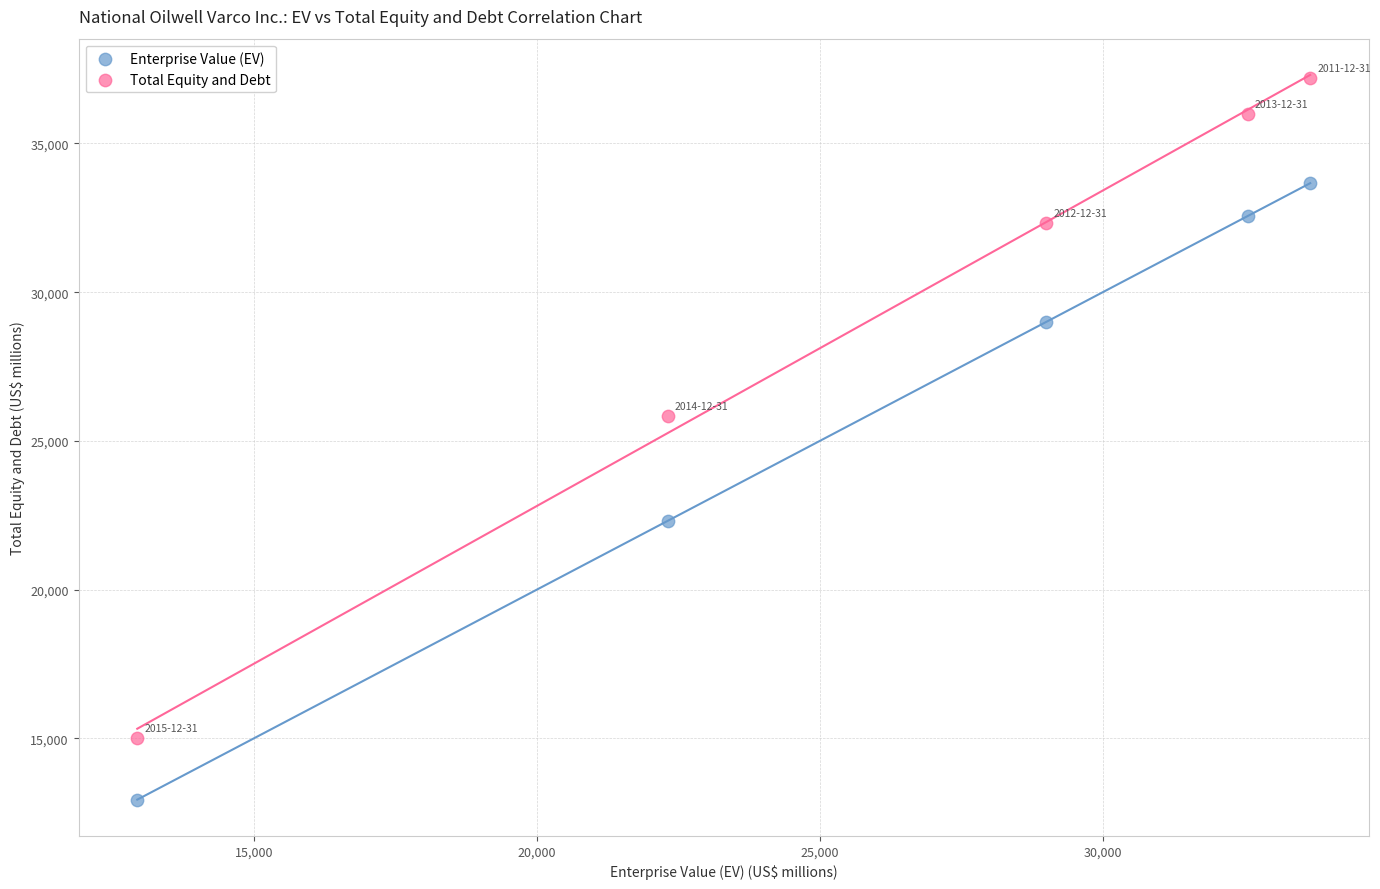

Which series reaches the minimum Y coordinate?

Enterprise Value (EV)